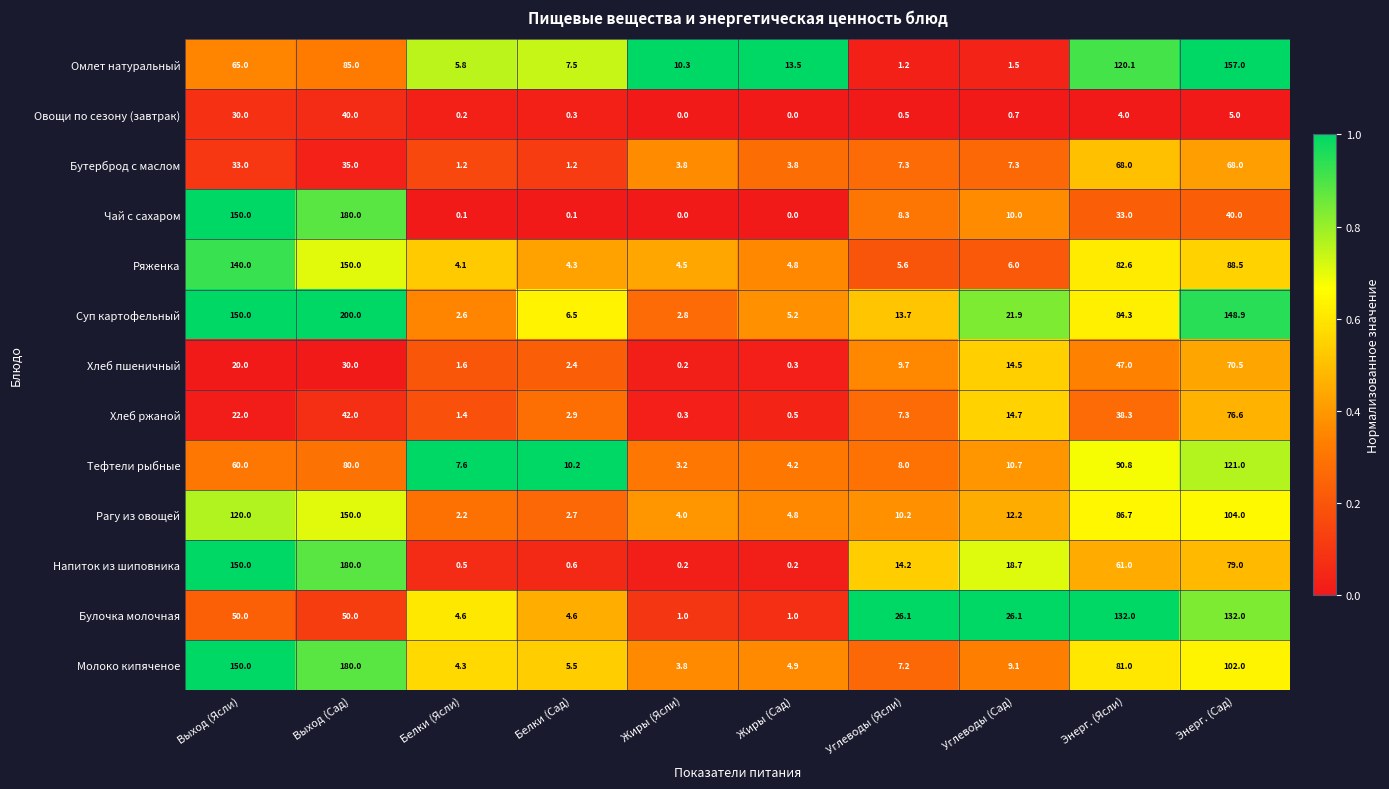

Is it true that Суп картофельный equals 13.7 at Углеводы (Ясли)?

True